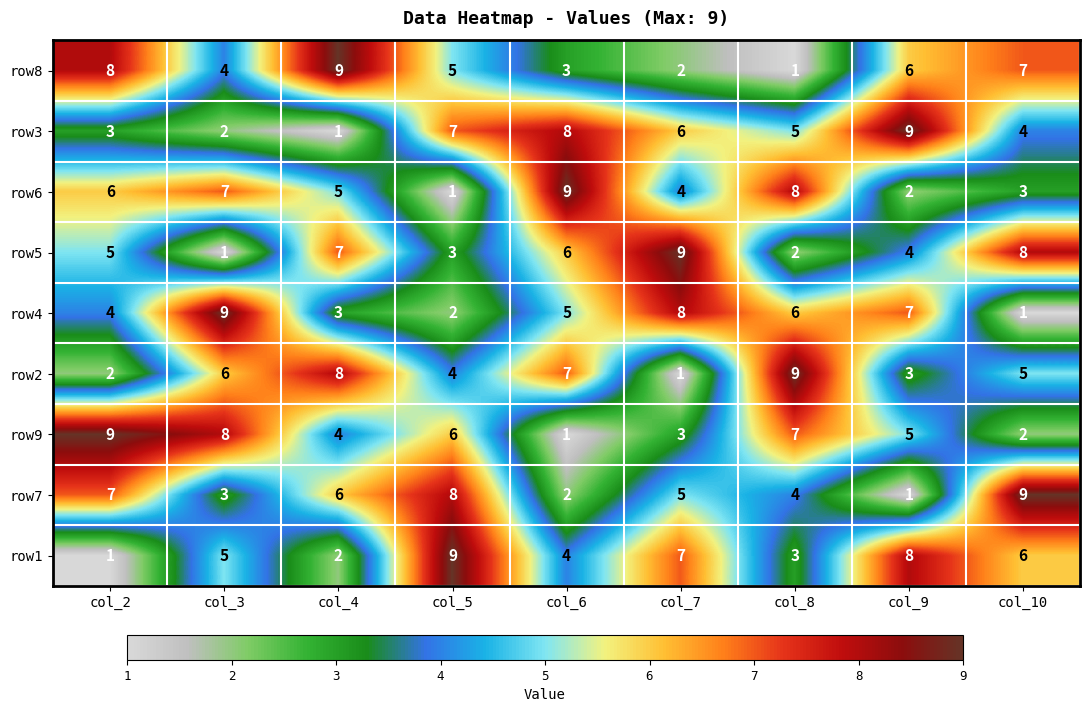

At which label does row9 first exceed 5?

col_2